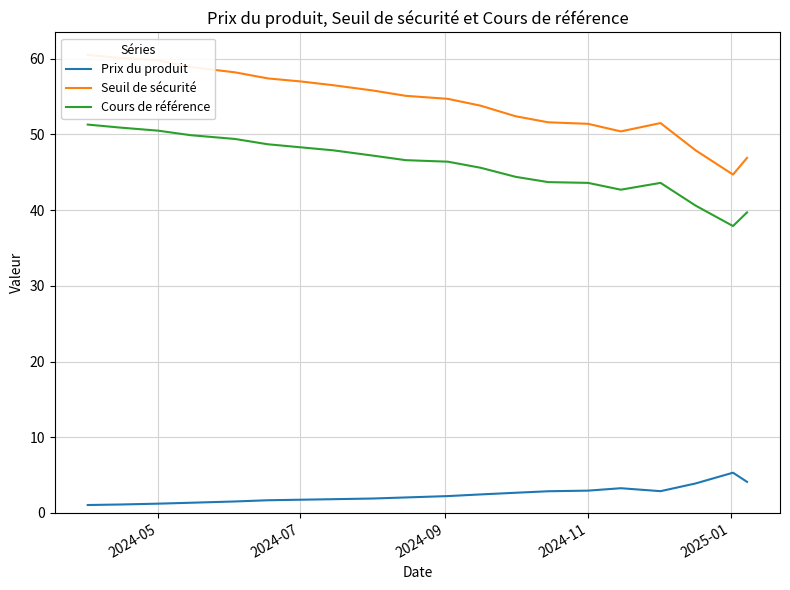

What is the difference between the maximum and minimum values in the Cours de référence series?

13.4